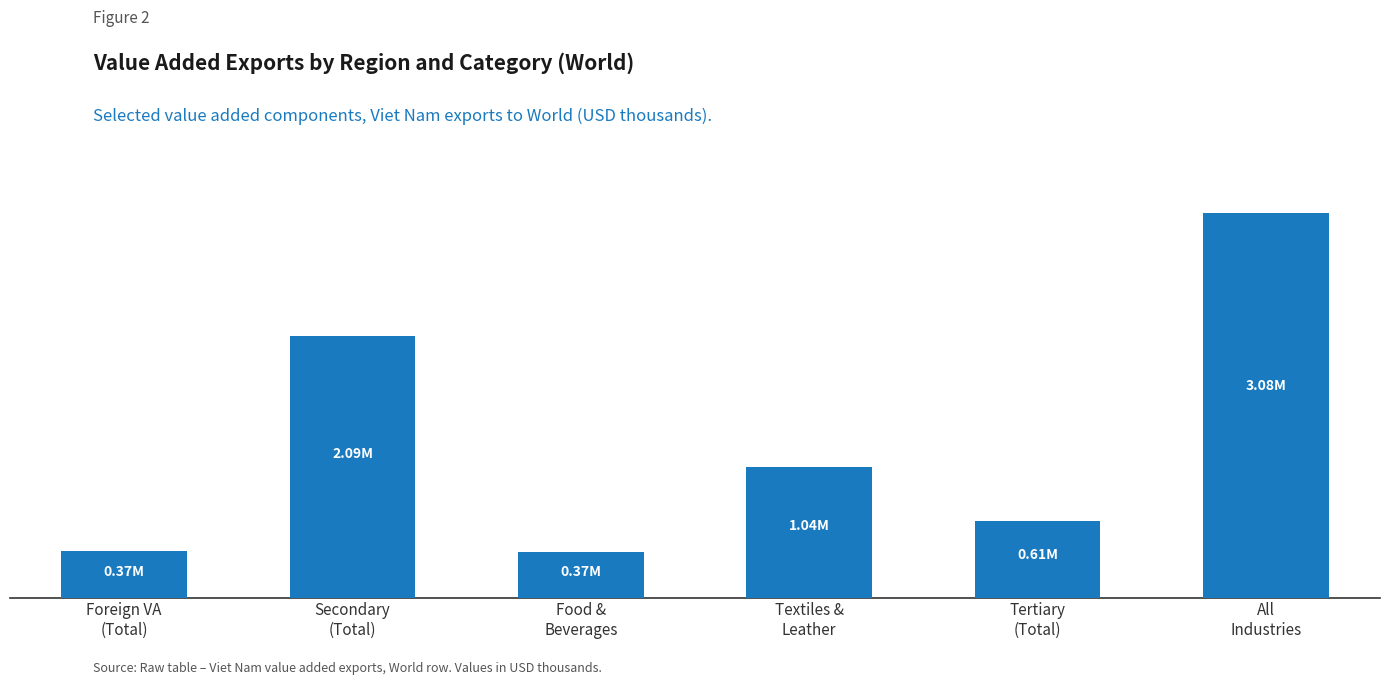

Are the bars horizontal?

No